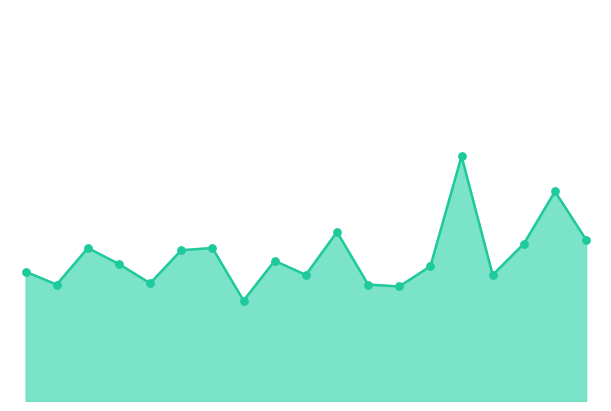

Does the chart have visible grid lines?

No